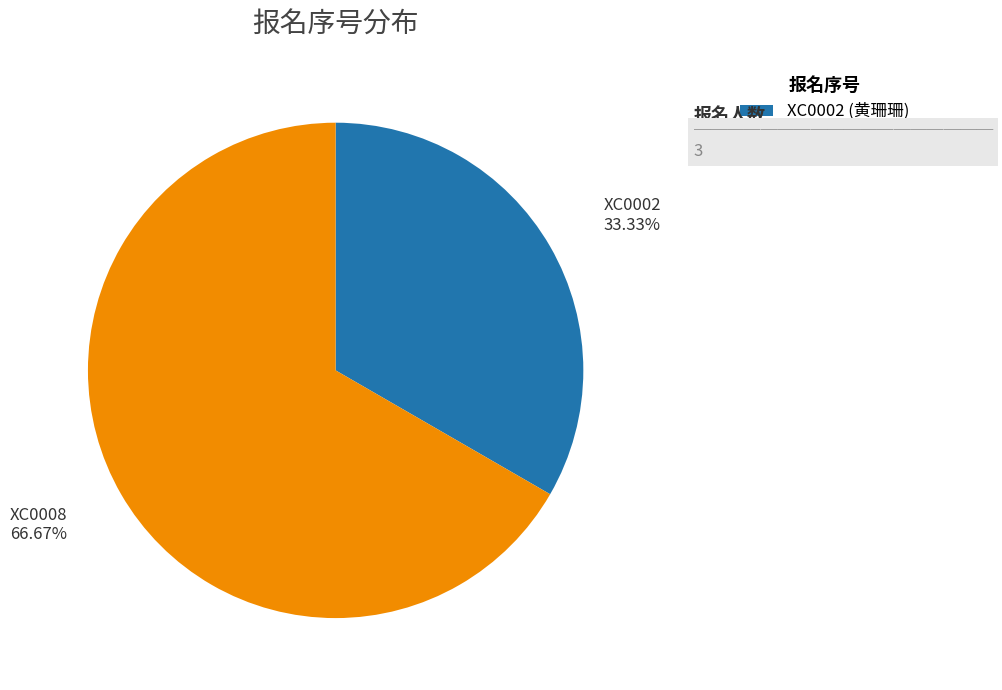

What is the largest slice in the pie chart?

XC0008